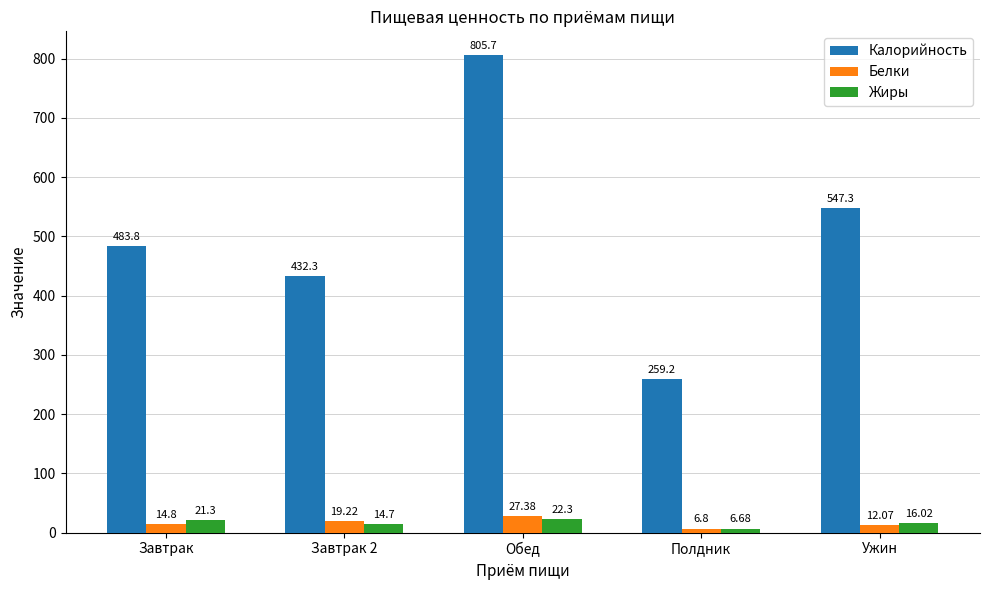

How many series are shown in this chart?

3